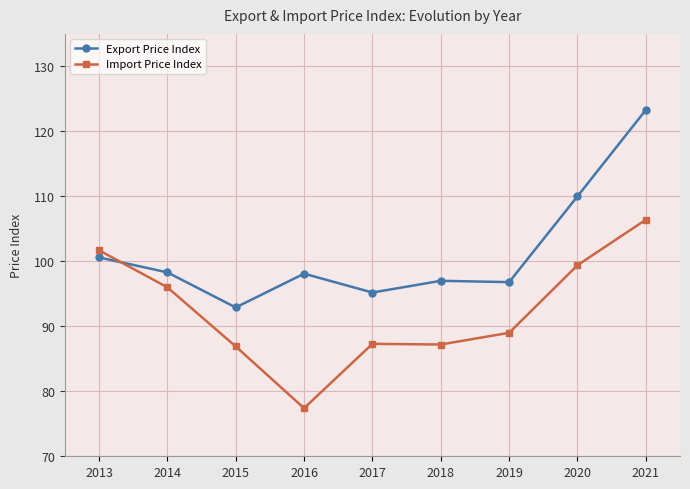

Between 2015 and 2016, which series saw the biggest shift?

Import Price Index